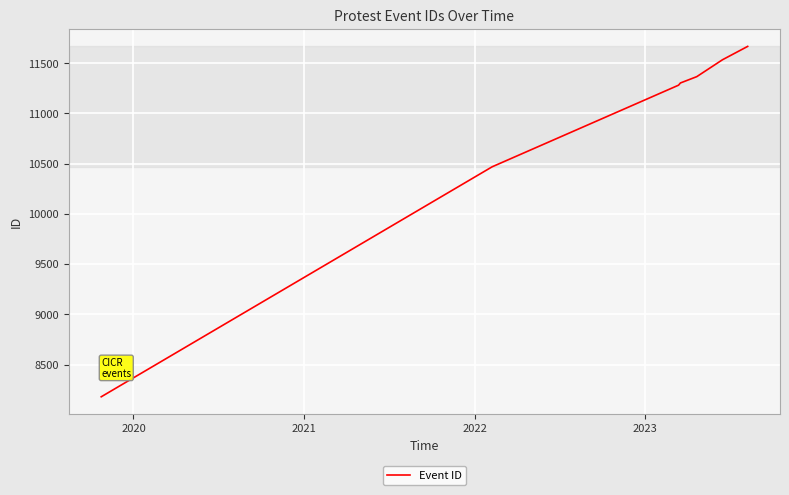

What is the greatest value displayed?

11666